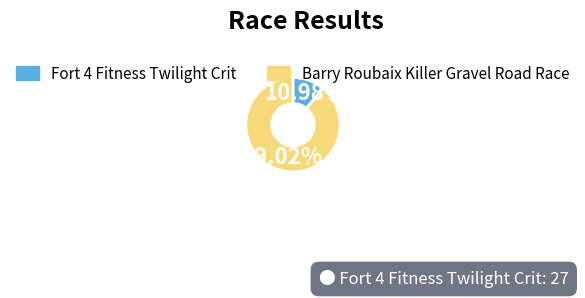

To the nearest percent, what percentage of the pie is Barry Roubaix Killer Gravel Road Race?

89%